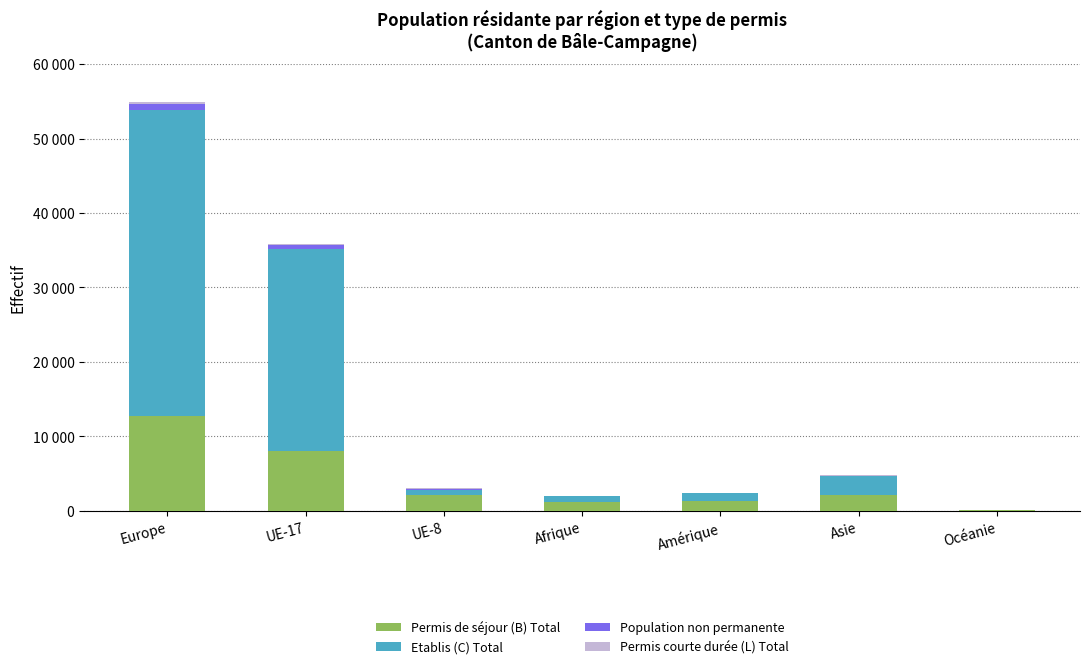

At Amérique, list the series in order from smallest to largest.

Permis courte durée (L) Total, Population non permanente, Etablis (C) Total, Permis de séjour (B) Total